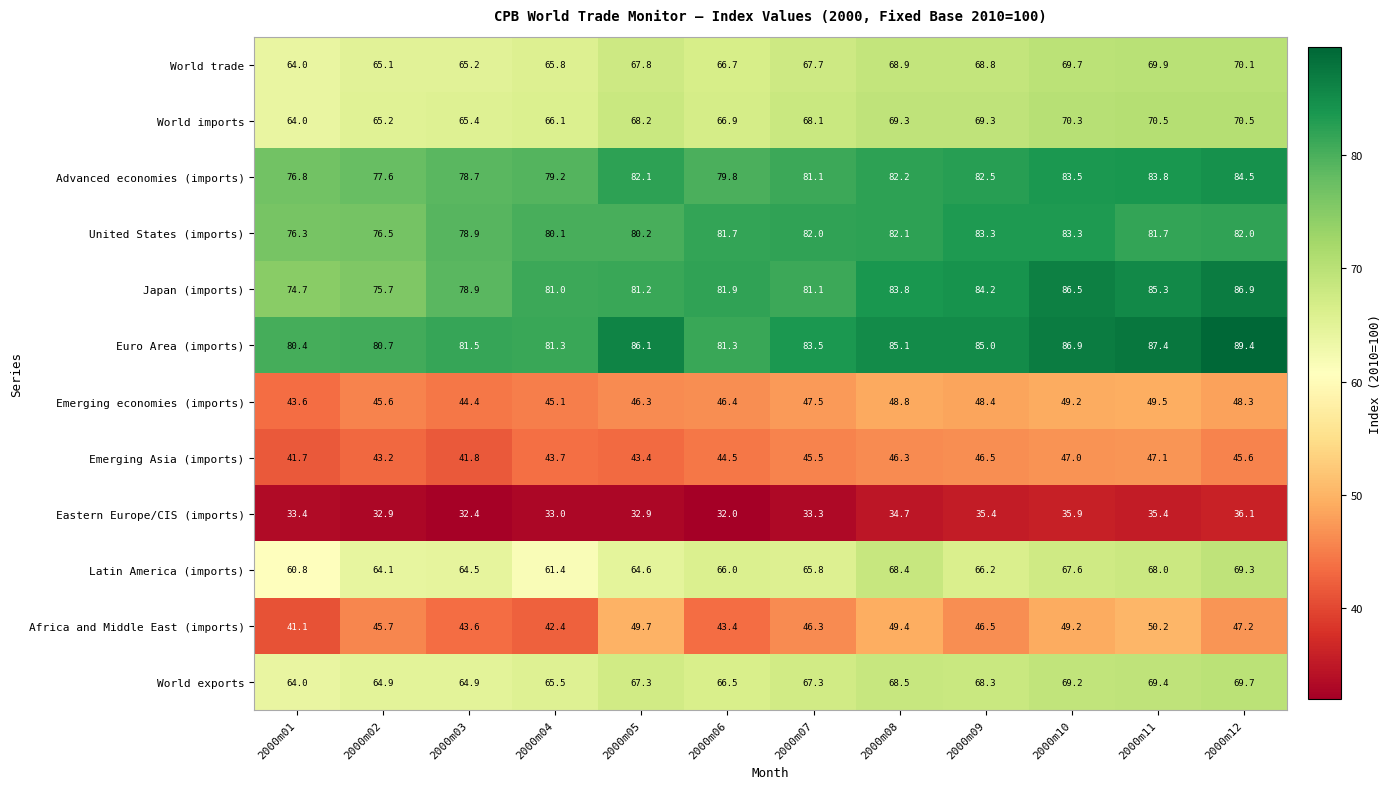

Which series has the largest total across all categories?

Euro Area (imports)